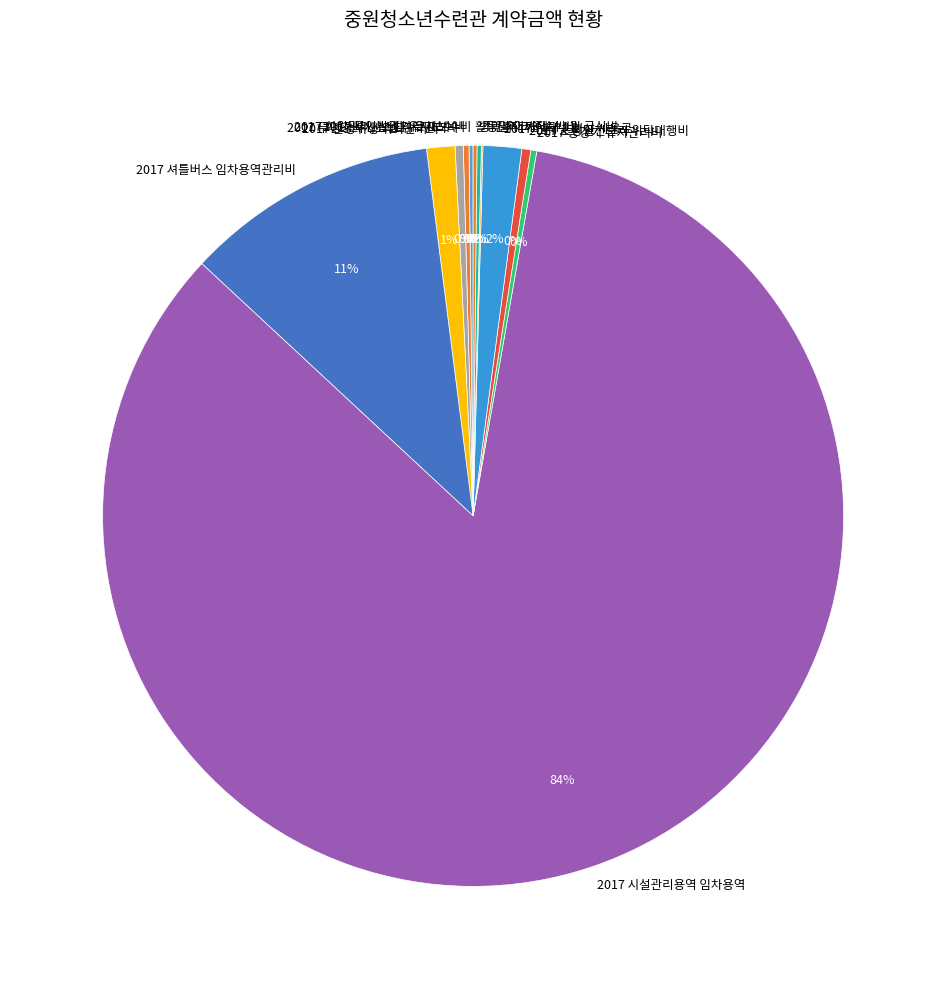

Which slice is the largest?

2017 시설관리용역 임차용역